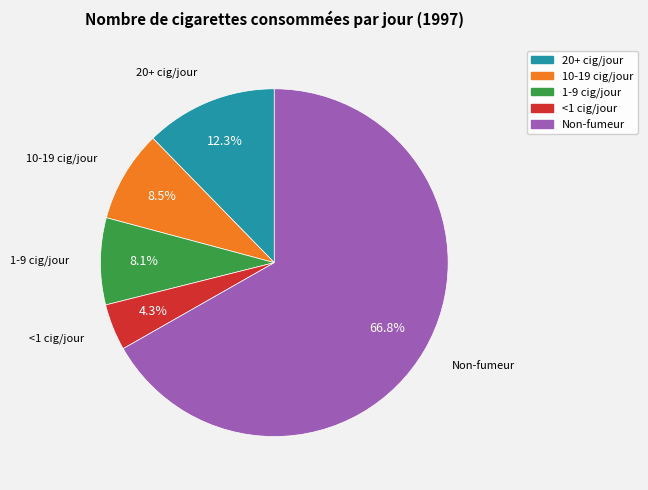

Is there a majority slice in this chart?

Yes